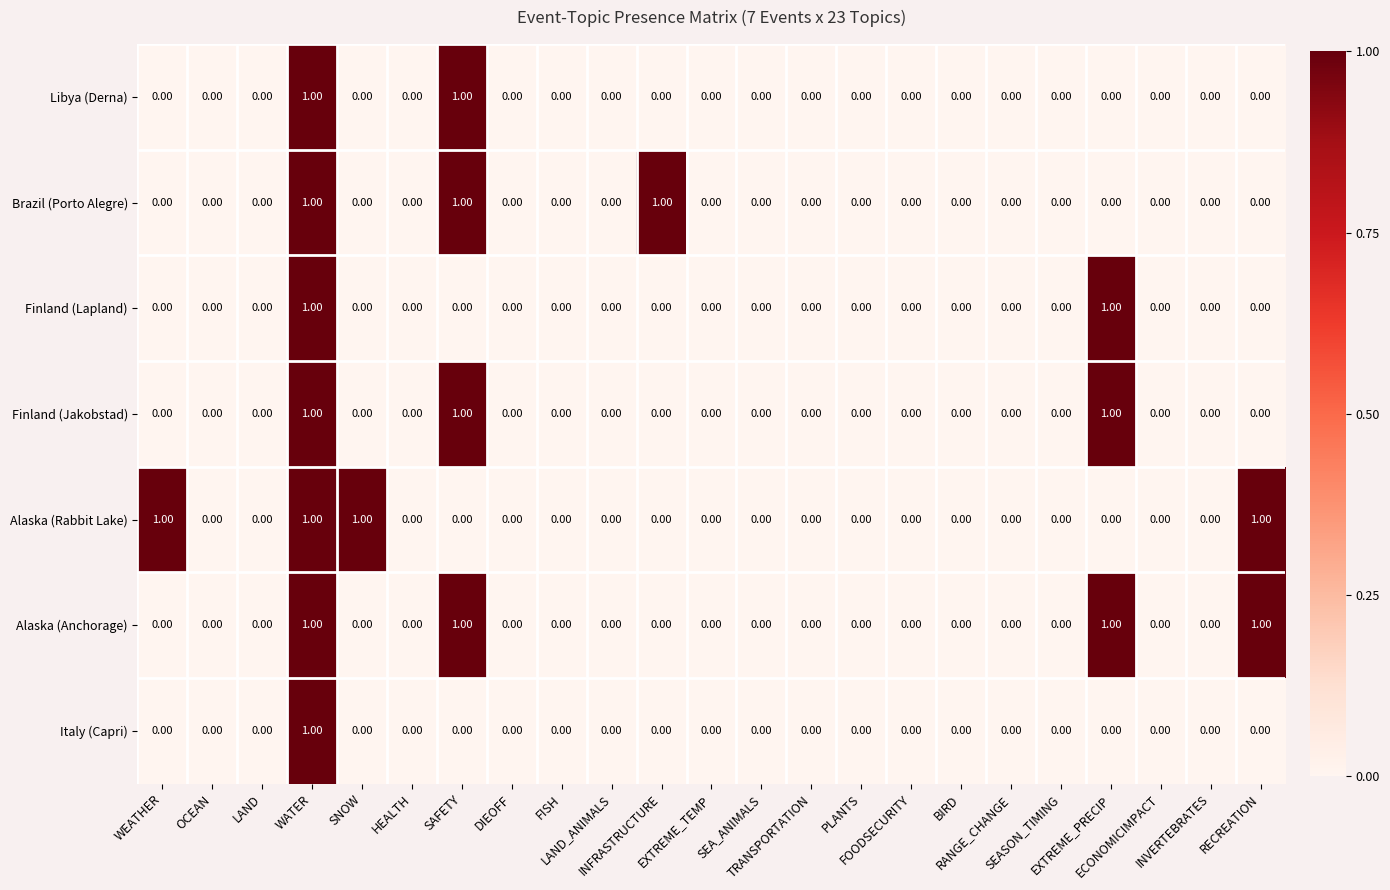

At which category is the sum across all series the highest?

WATER